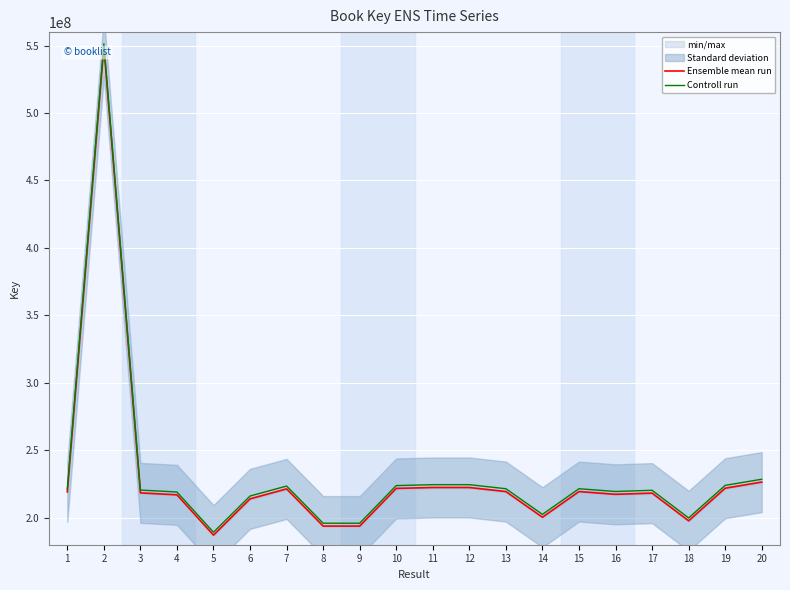

What is the minimum value for Ensemble mean run?

187110057.0